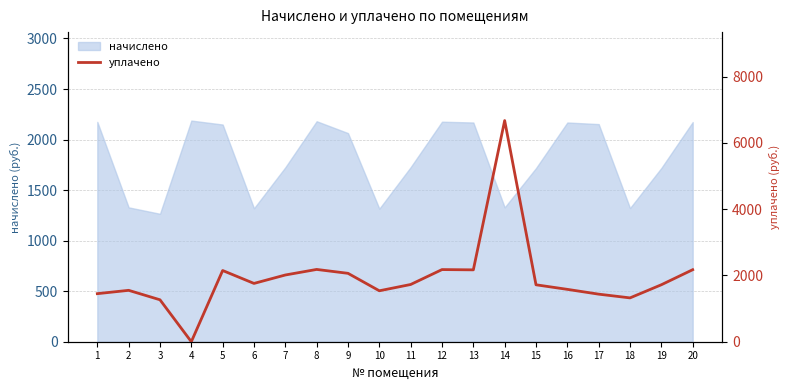

Which label corresponds to the largest value in the chart?

14